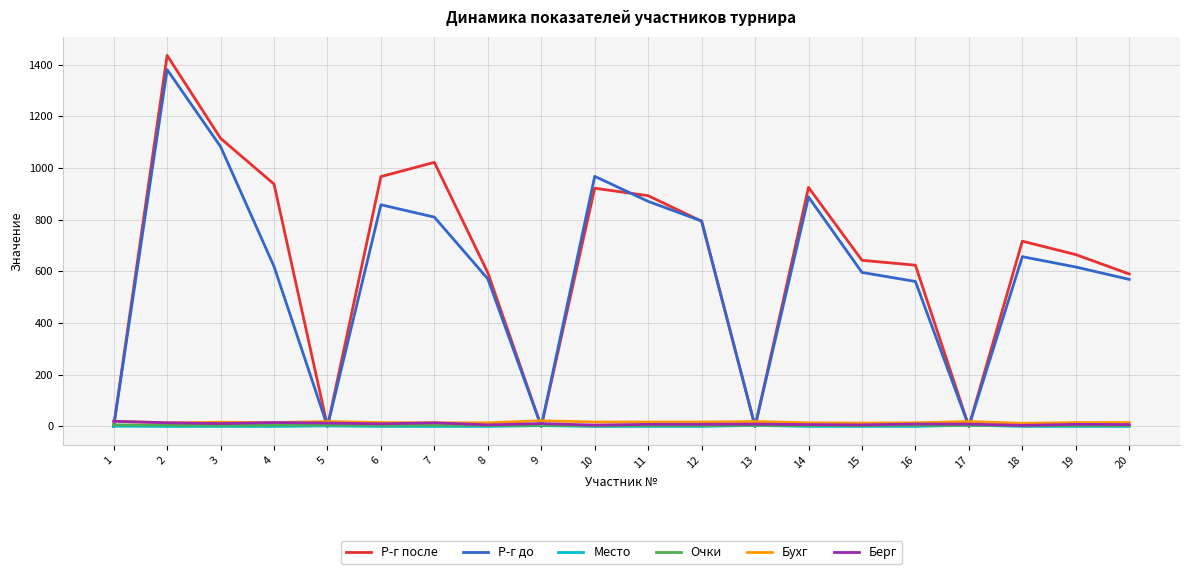

Where do Бухг and Р-г после first cross each other?

1 and 2